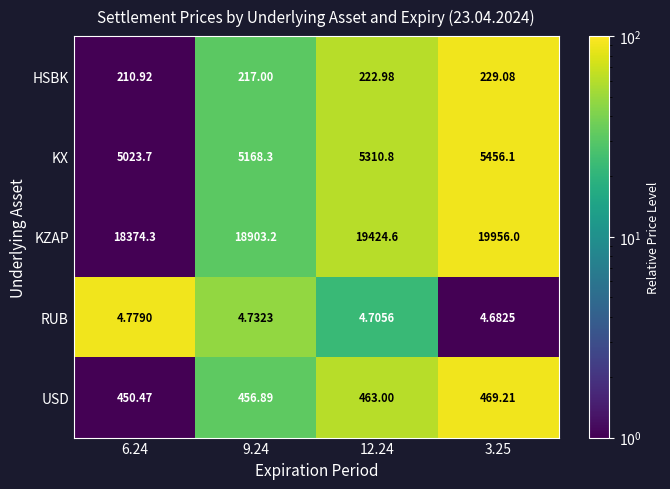

What is the spread (max minus min) of values at 12.24?

19419.9